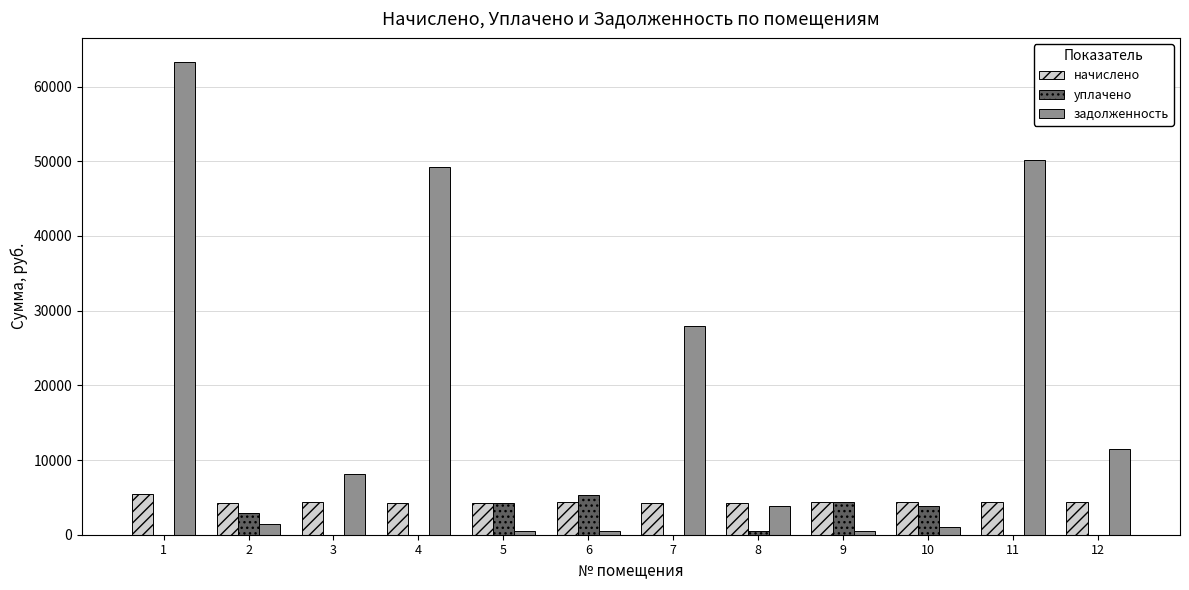

Which series has the largest range (max minus min)?

задолженность